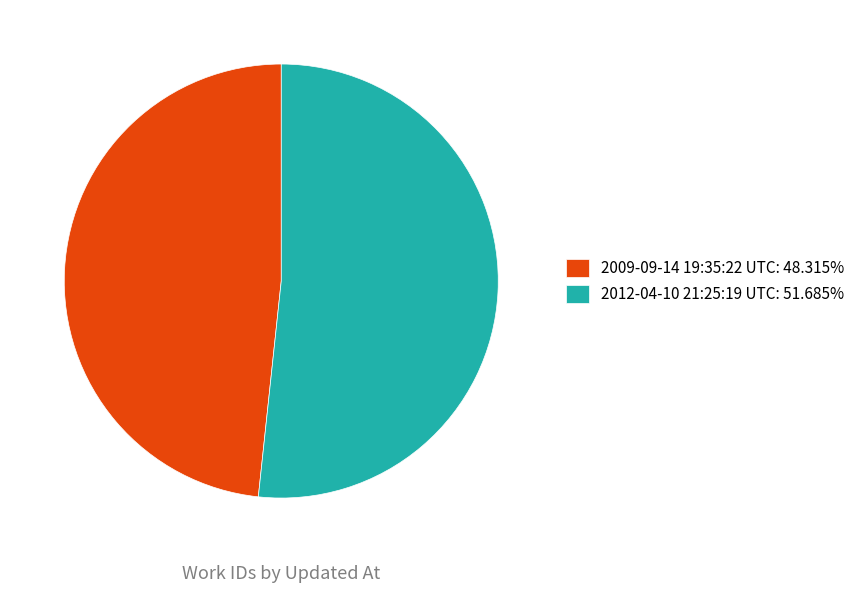

Approximately how many times larger is the value at 2012-04-10 21:25:19 UTC: 51.685% compared to 2009-09-14 19:35:22 UTC: 48.315%?

1.1